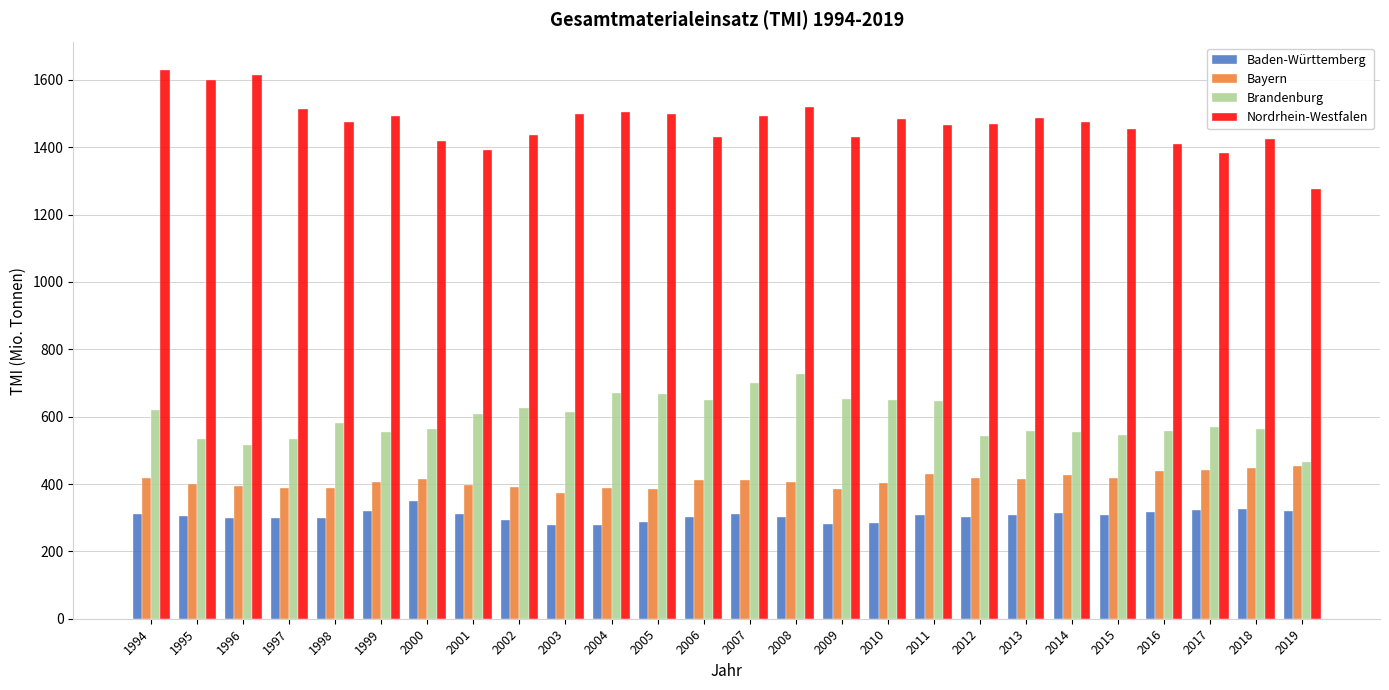

At which label does Nordrhein-Westfalen reach its minimum?

2019